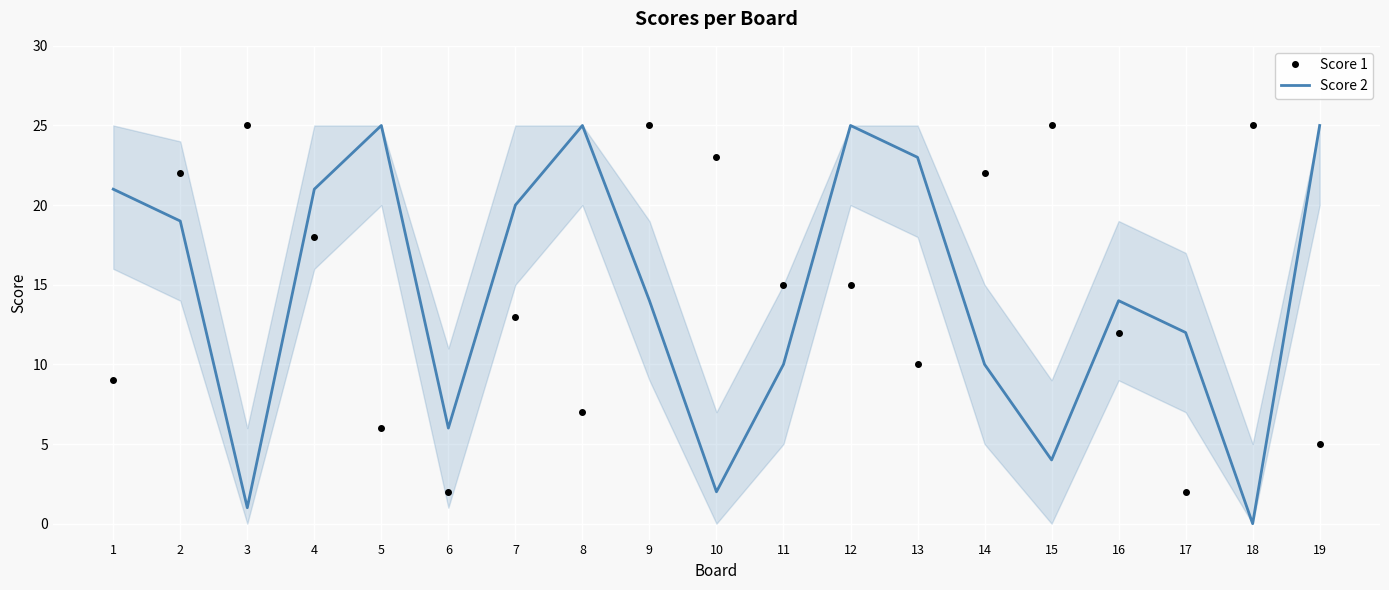

What is the sum of all Score 1 values?

281